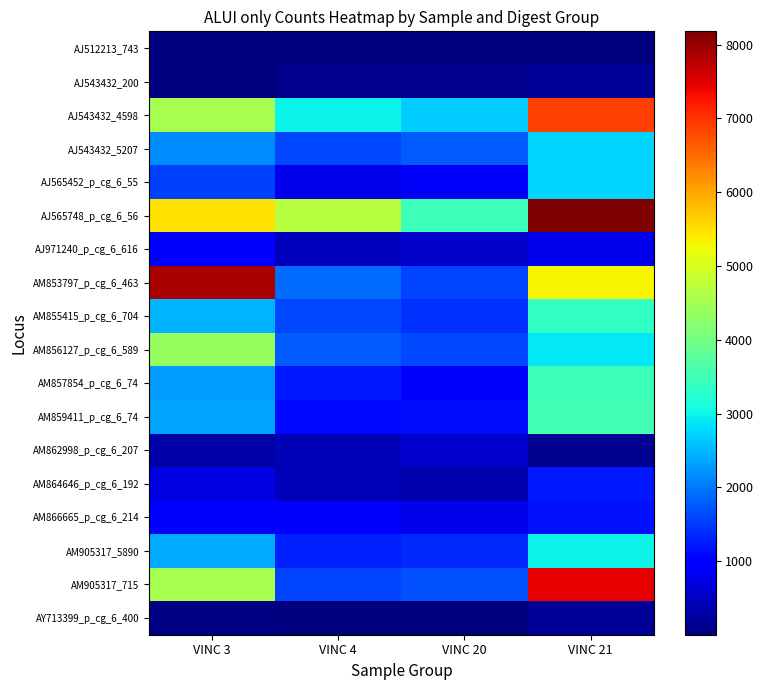

List the series in order of their peak value, highest first.

AJ565748_p_cg_6_56, AM853797_p_cg_6_463, AM905317_715, AJ543432_4598, AM856127_p_cg_6_589, AM859411_p_cg_6_74, AM857854_p_cg_6_74, AM855415_p_cg_6_704, AM905317_5890, AJ543432_5207, AJ565452_p_cg_6_55, AM864646_p_cg_6_192, AM866665_p_cg_6_214, AJ971240_p_cg_6_616, AM862998_p_cg_6_207, AY713399_p_cg_6_400, AJ543432_200, AJ512213_743